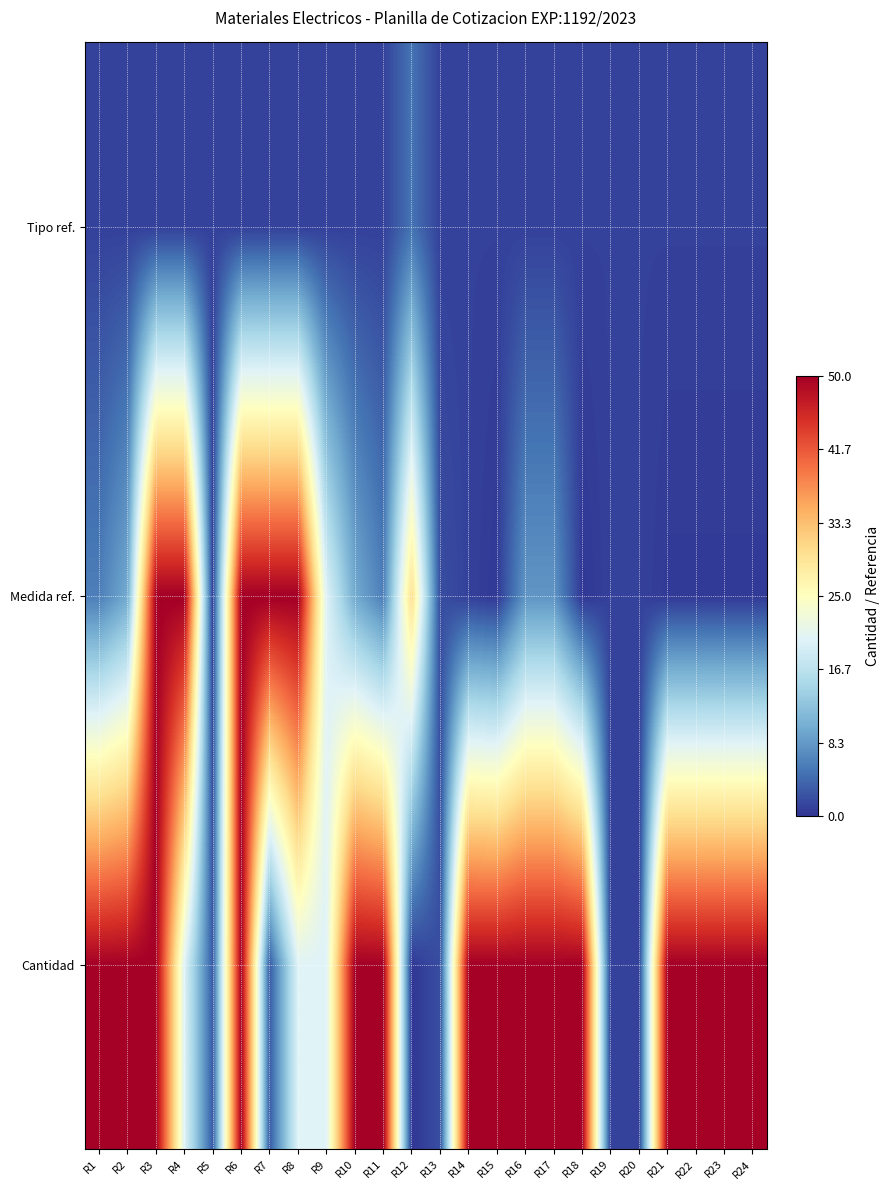

Reading left to right, list all the values displayed in this chart.

Cantidad: R1=50.0	R2=50.0	R3=50.0	R4=20.0	R5=3.0	R6=50.0	R7=3.0	R8=20.0	R9=20.0	R10=50.0	R11=50.0	R12=0.2	R13=2.0	R14=50.0	R15=50.0	R16=50.0	R17=50.0	R18=50.0	R19=1.0	R20=1.0	R21=50.0	R22=50.0	R23=50.0	R24=50.0
Medida ref.: R1=6.0	R2=10.0	R3=50.0	R4=50.0	R5=1.0	R6=50.0	R7=50.0	R8=50.0	R9=20.0	R10=10.0	R11=6.0	R12=30.0	R13=2.0	R14=1.0	R15=0.4	R16=8.0	R17=8.0	R18=0.2	R19=1.0	R20=1.0	R21=0.5	R22=0.5	R23=0.5	R24=0.5
Tipo ref.: R1=1.0	R2=1.0	R3=1.0	R4=1.0	R5=1.0	R6=1.0	R7=1.0	R8=1.0	R9=1.0	R10=1.0	R11=1.0	R12=5.0	R13=1.0	R14=1.0	R15=1.0	R16=1.0	R17=1.0	R18=1.0	R19=1.0	R20=1.0	R21=1.0	R22=1.0	R23=1.0	R24=1.0